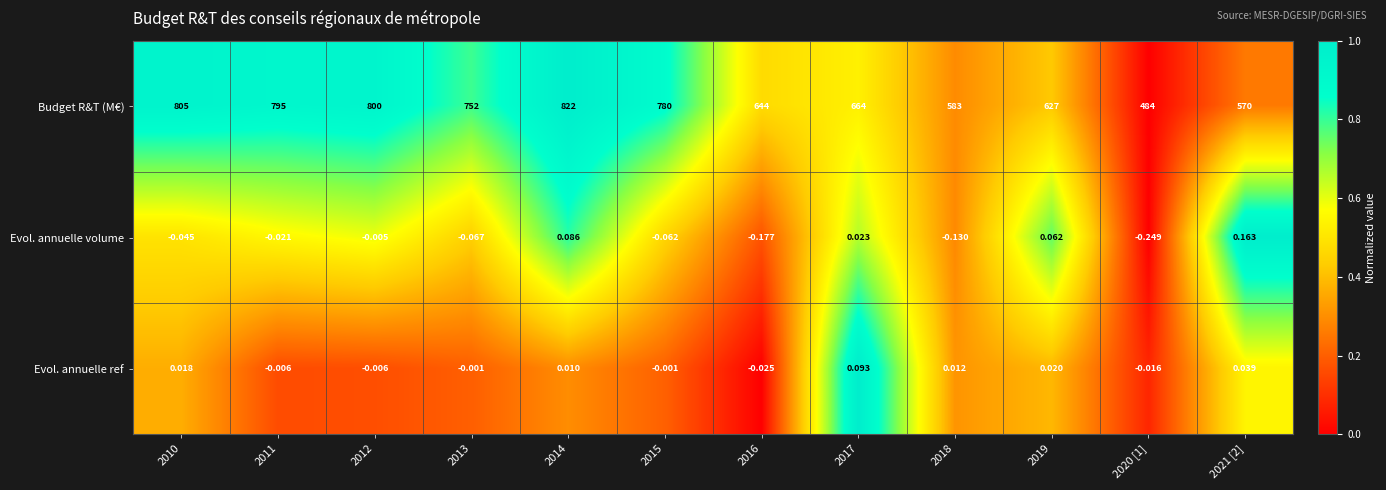

Which label corresponds to the smallest value in the chart?

2020 [1]